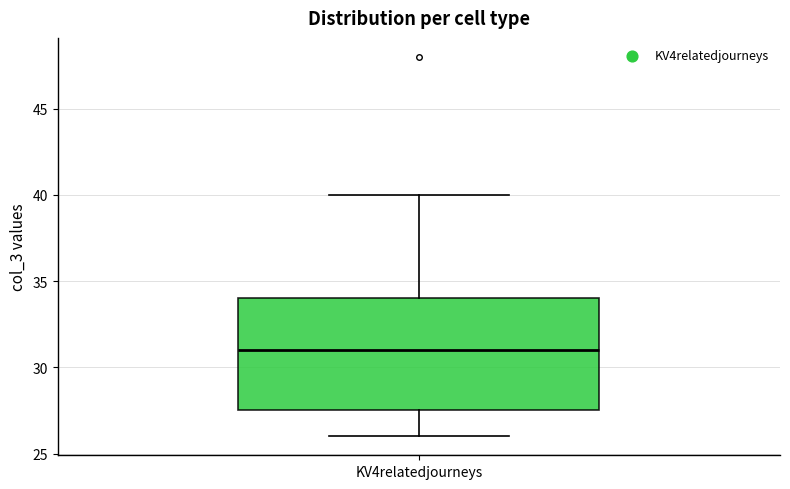

Where is the upper edge of the box for KV4relatedjourneys on the y-axis? The values are not printed on the chart, so give them approximately, as read against the axis.

34.0